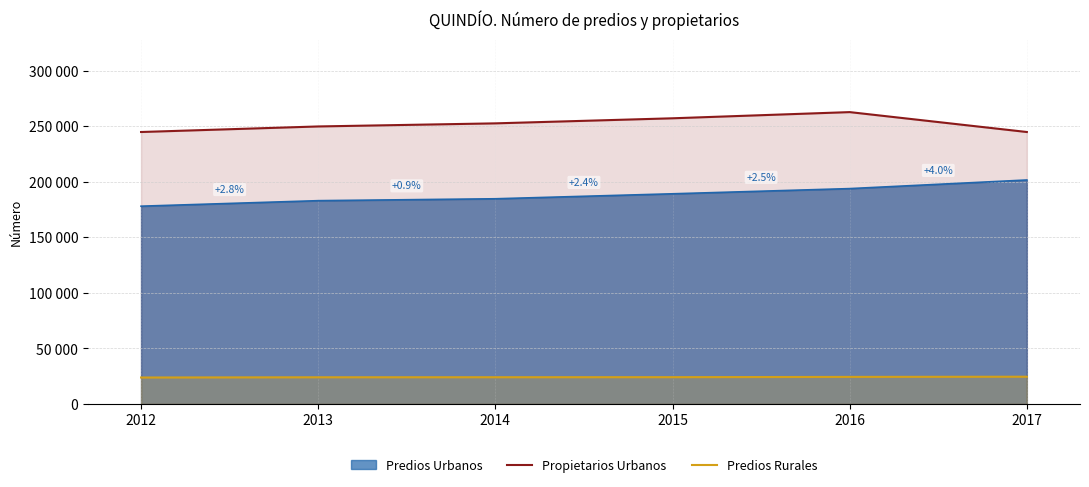

What are all the series names shown in the legend?

Predios Urbanos, Propietarios Urbanos, Predios Rurales